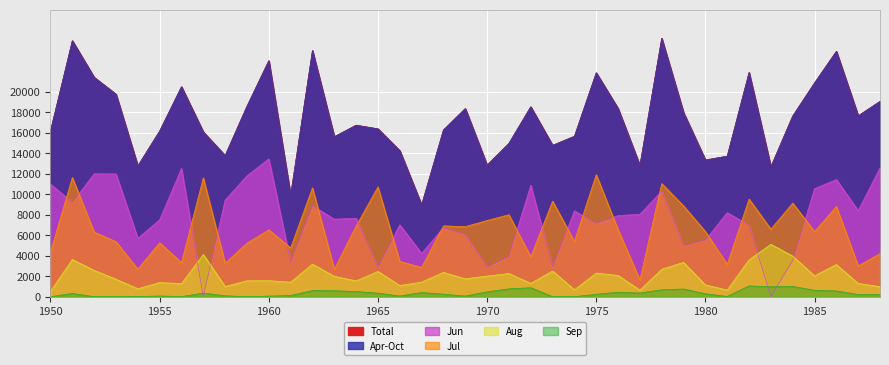

At how many categories does at least one series exceed 5824?

39